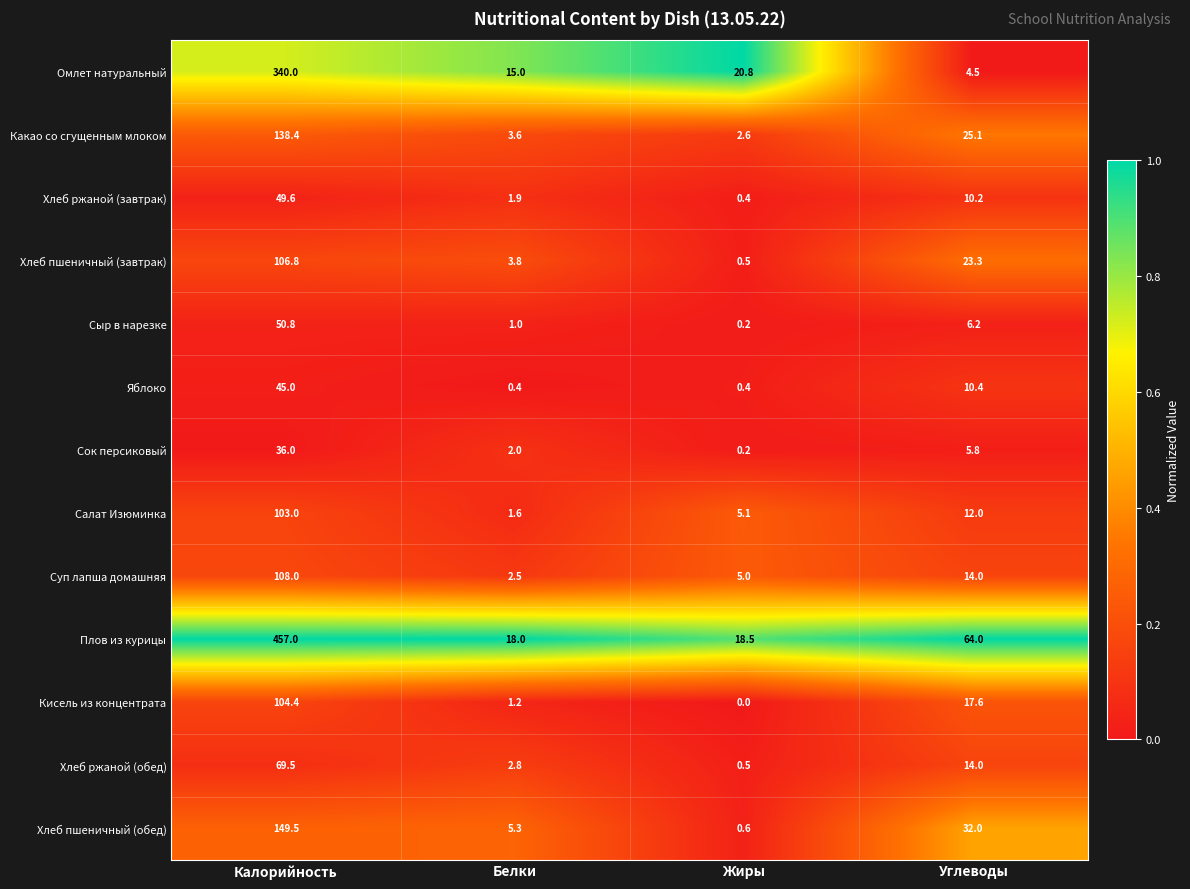

The value of Сок персиковый at Углеводы is 5.8. True or false?

True